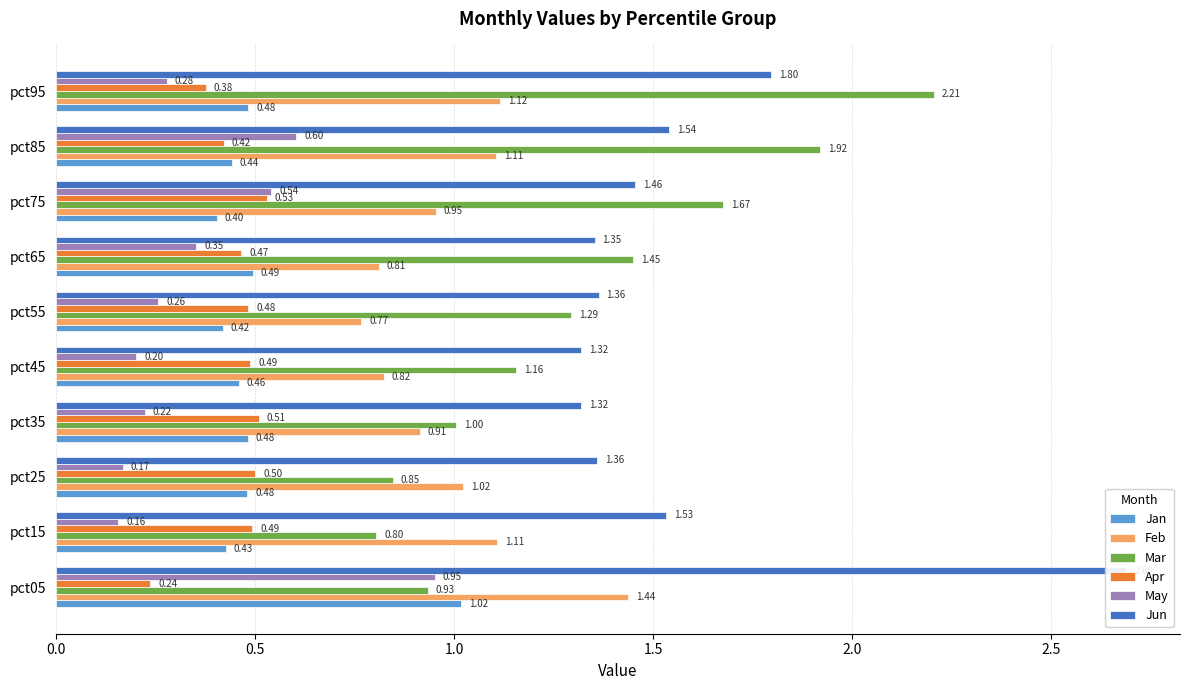

What are all the series names shown in the legend?

Jan, Feb, Mar, Apr, May, Jun